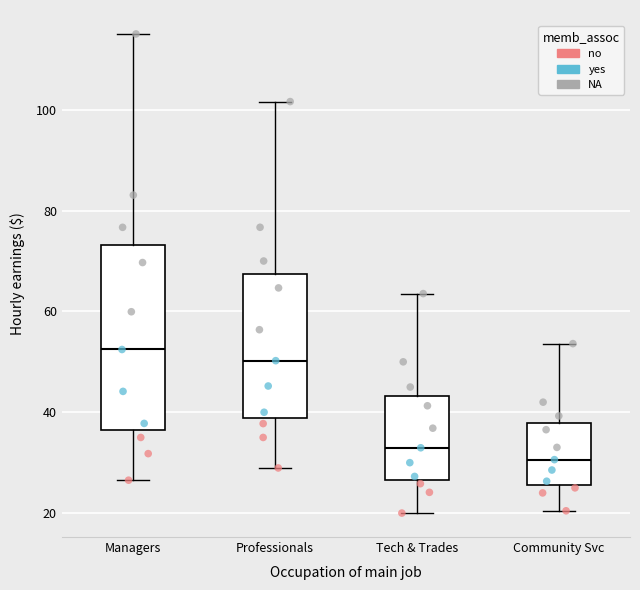

Where does the median line of the box for Professionals sit on the y-axis? The values are not printed on the chart, so give them approximately, as read against the axis.

50